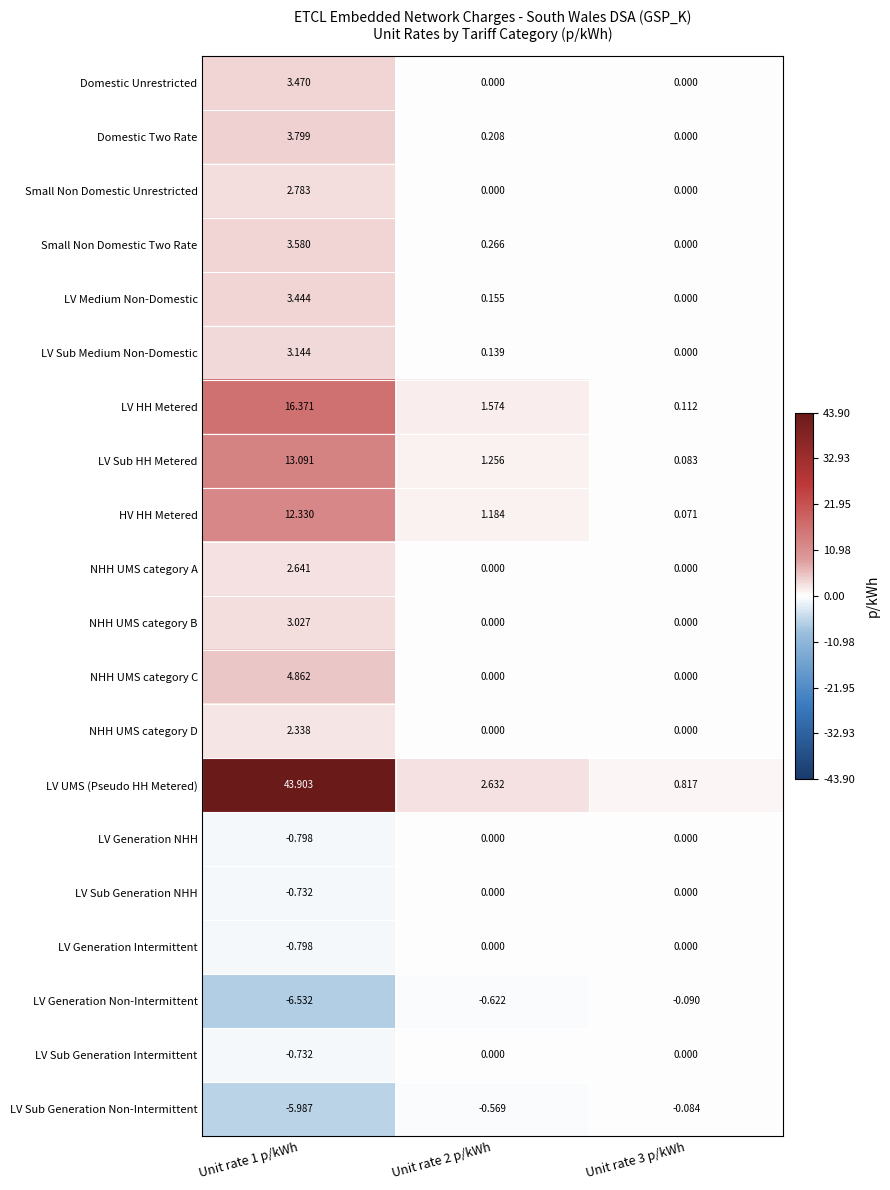

Which series has the largest total across all categories?

LV UMS (Pseudo HH Metered)